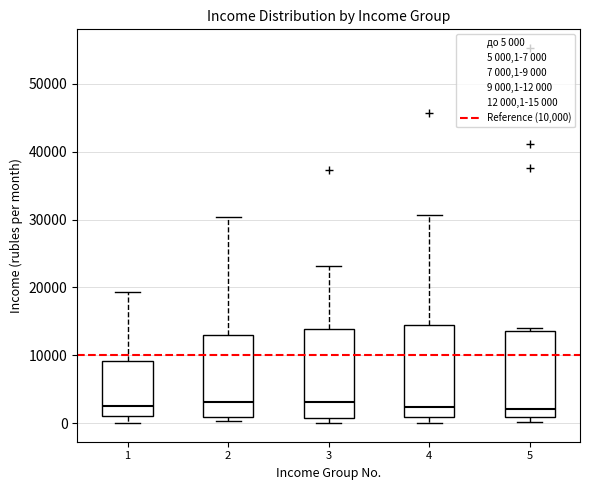

Where does the median line of the box at x = 3 sit on the y-axis? The values are not printed on the chart, so give them approximately, as read against the axis.

3000